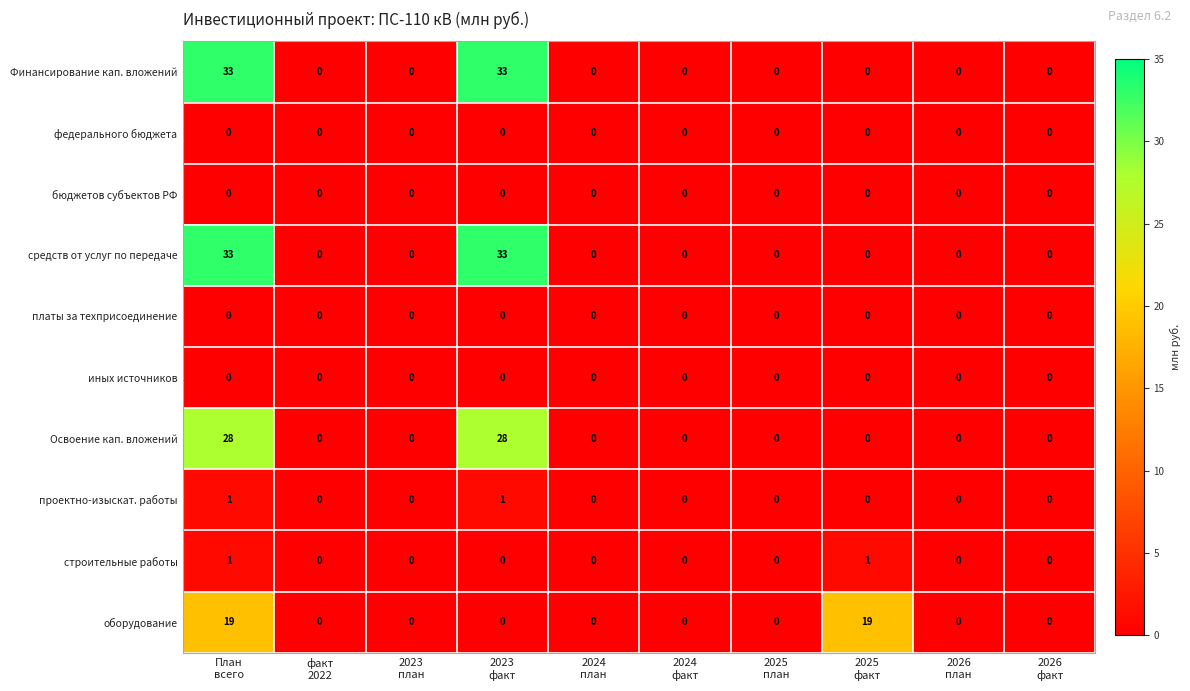

At how many categories does at least one series exceed 10?

3